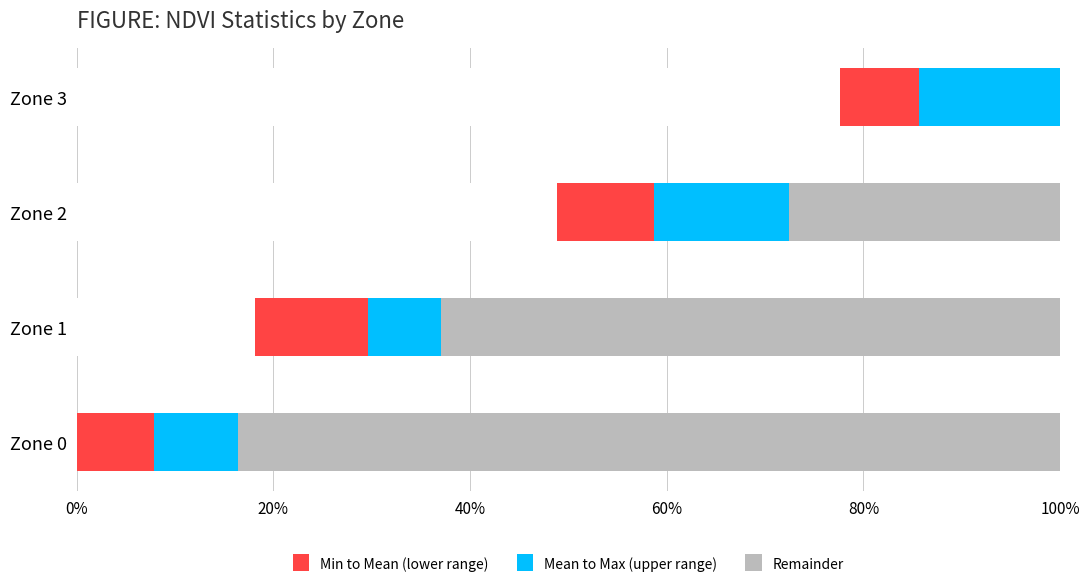

The value of Mean to Max (upper range) at Zone 2 is 13.7. True or false?

True